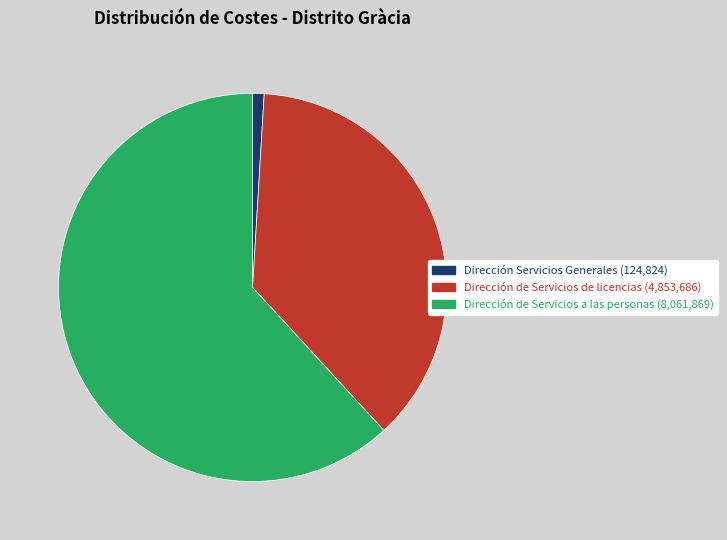

Is it true that Dirección Servicios Generales is 1% of the pie?

True